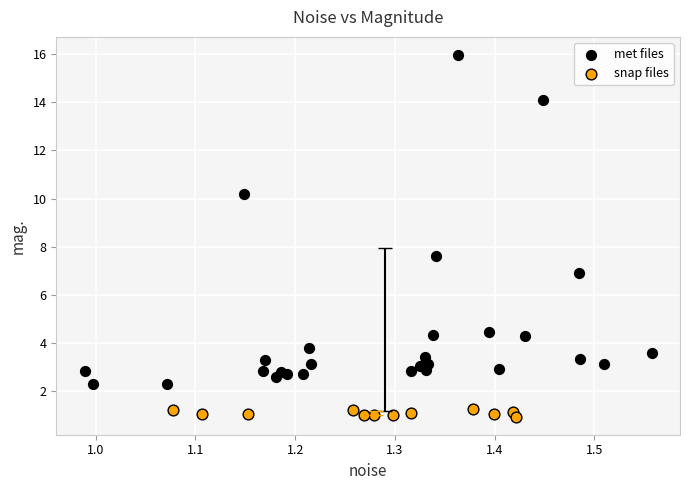

Which series has the largest Y range (max minus min)?

met files